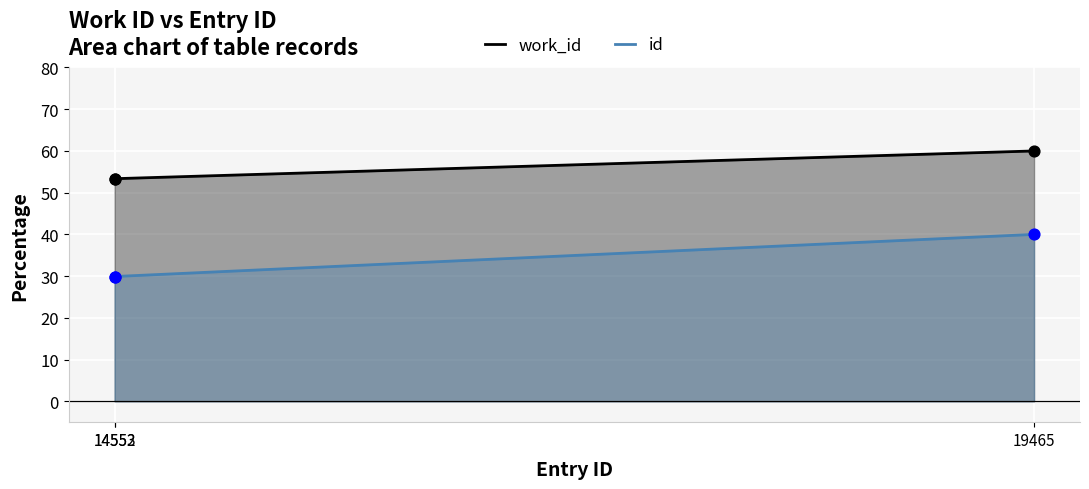

Which series has the largest total across all categories?

work_id